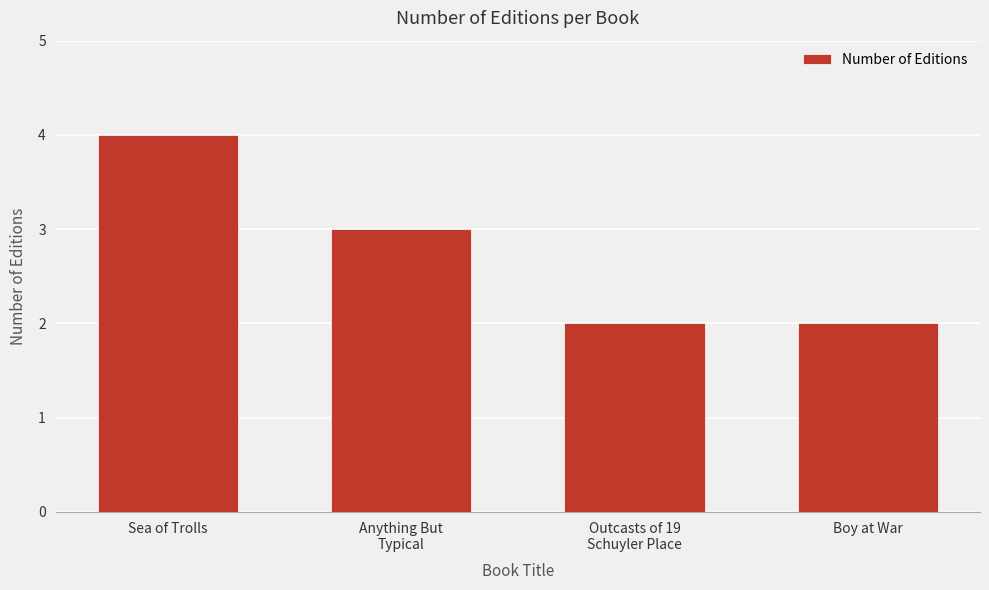

How many data points are less than 3?

2